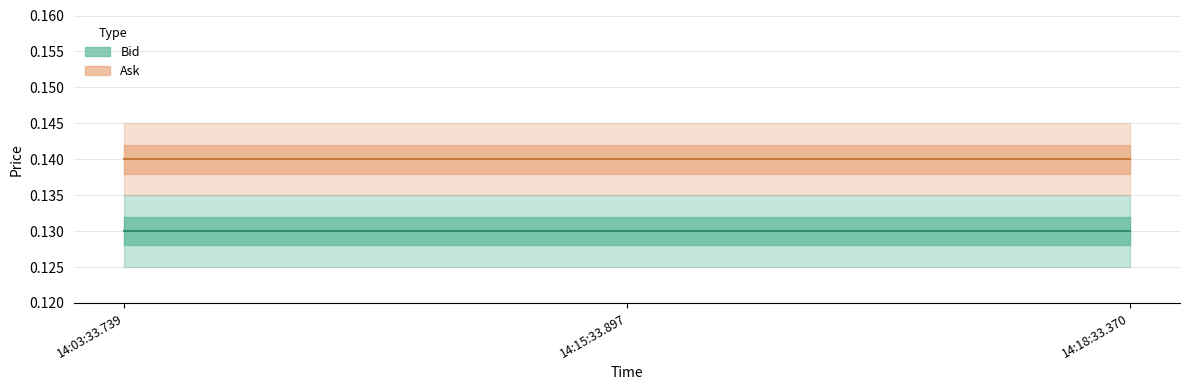

The Ask series shows 0.1 at 14:18:33.370. True or false?

True